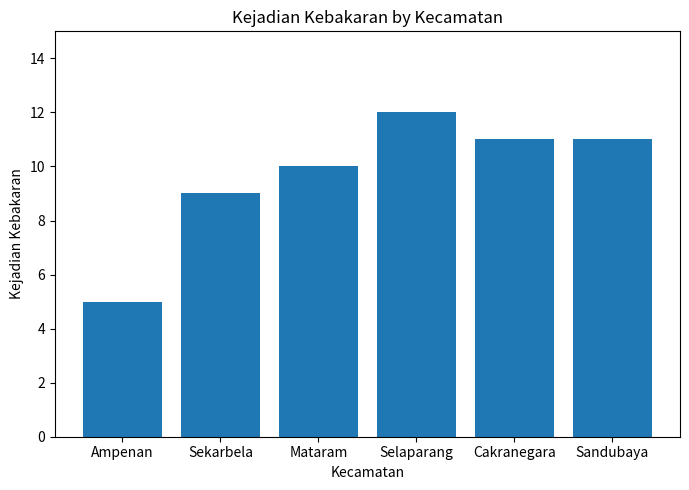

Read the value at Ampenan.

5